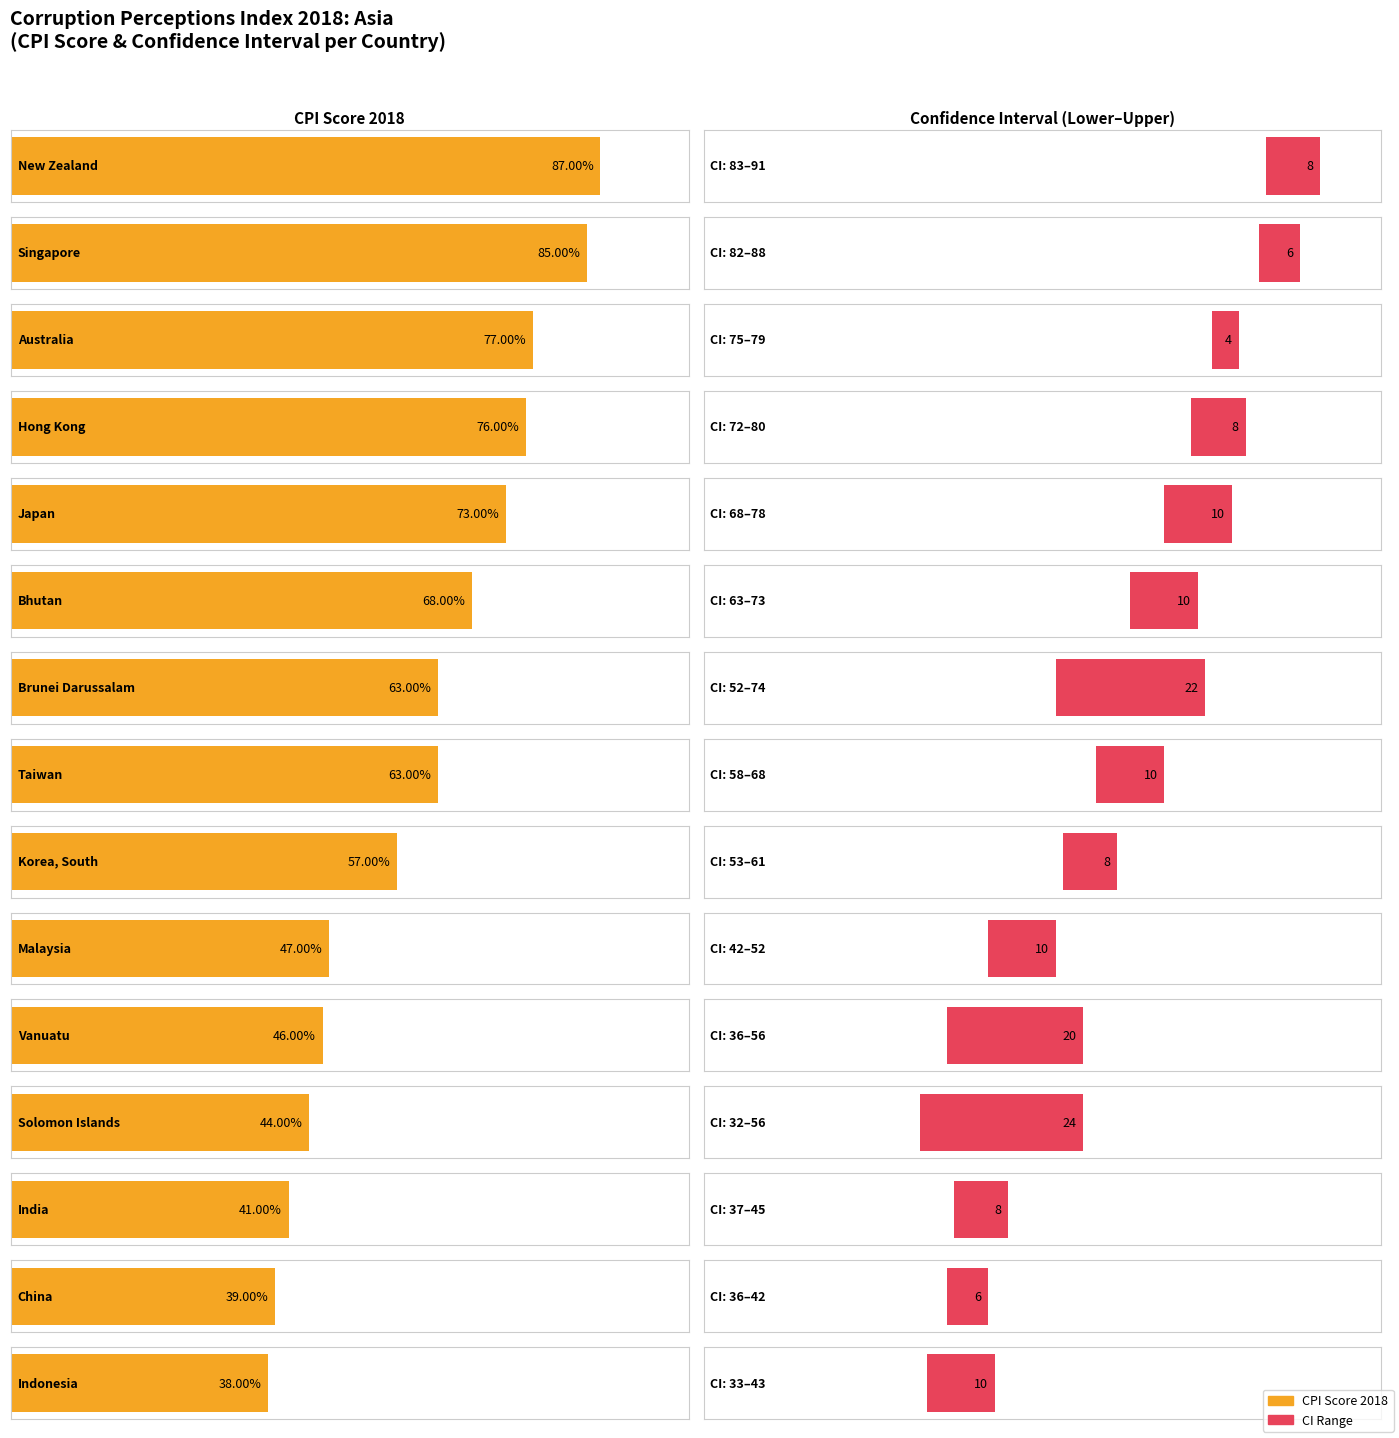

How many bars are there in each group?

2